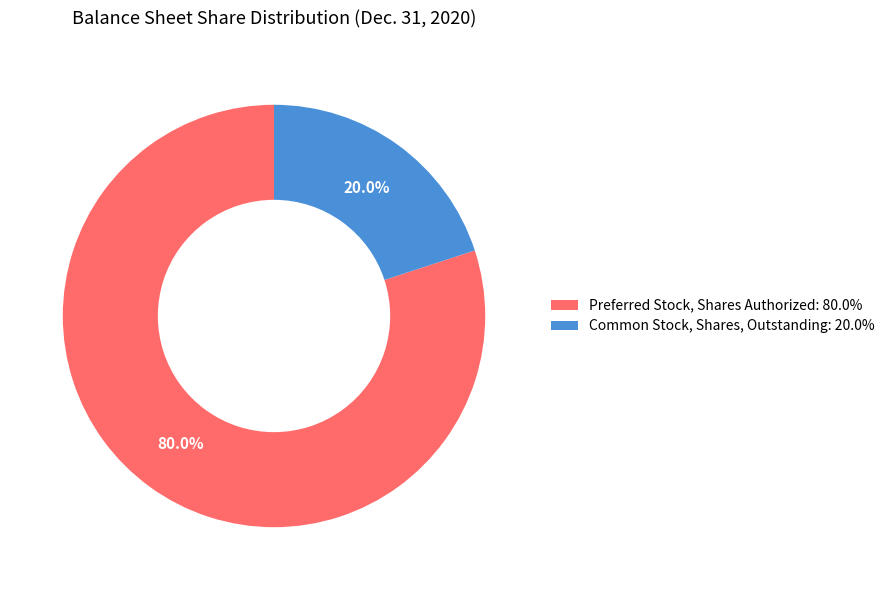

Between Common Stock, Shares, Outstanding and Preferred Stock, Shares Authorized, which is larger?

Preferred Stock, Shares Authorized